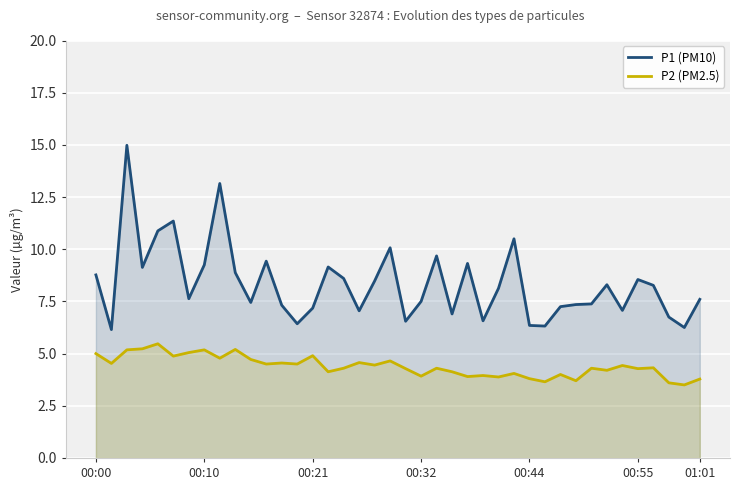

Reading right to left, extract all data points from this chart.

P1 (PM10): 7.6	6.2	6.8	8.3	8.6	7.1	8.3	7.4	7.3	7.2	6.3	6.3	10.5	8.1	6.6	9.3	6.9	9.7	7.5	6.5	10.1	8.5	7.0	8.6	9.2	7.2	6.4	7.3	9.4	7.5	8.9	13.2	9.2	7.6	11.3	10.9	9.1	15.0	6.2	8.8
P2 (PM2.5): 3.8	3.5	3.6	4.3	4.3	4.4	4.2	4.3	3.7	4.0	3.6	3.8	4.0	3.9	4.0	3.9	4.1	4.3	3.9	4.3	4.7	4.5	4.6	4.3	4.1	4.9	4.5	4.5	4.5	4.7	5.2	4.8	5.2	5.0	4.9	5.5	5.2	5.2	4.5	5.0